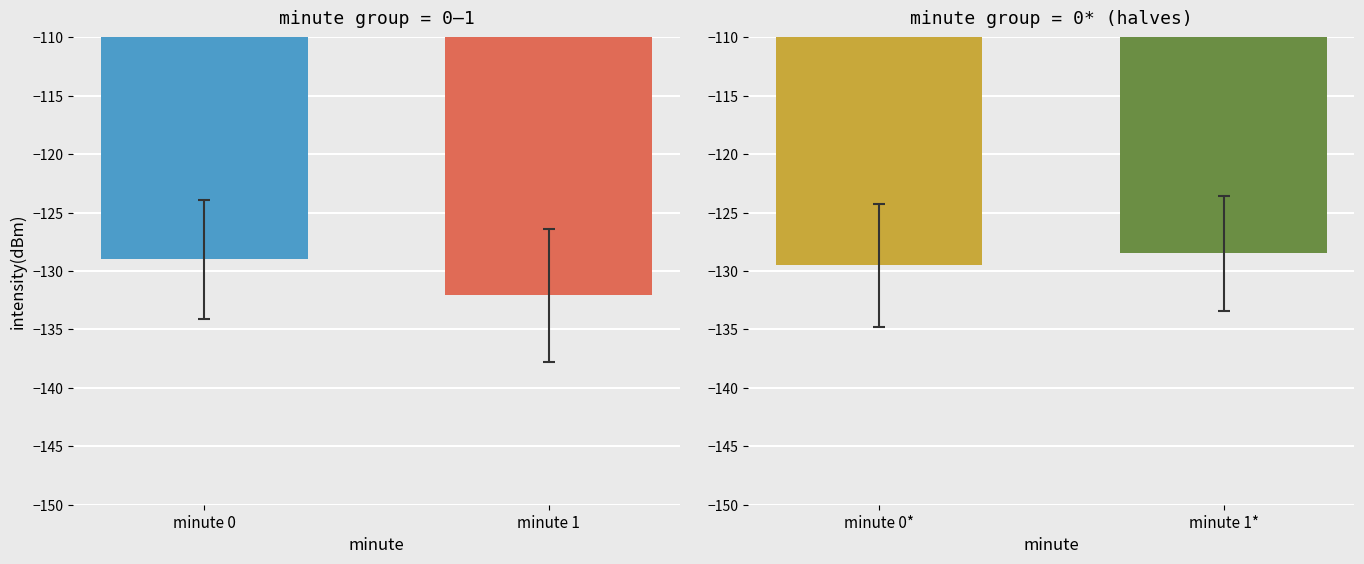

Count the number of categories in the chart.

4